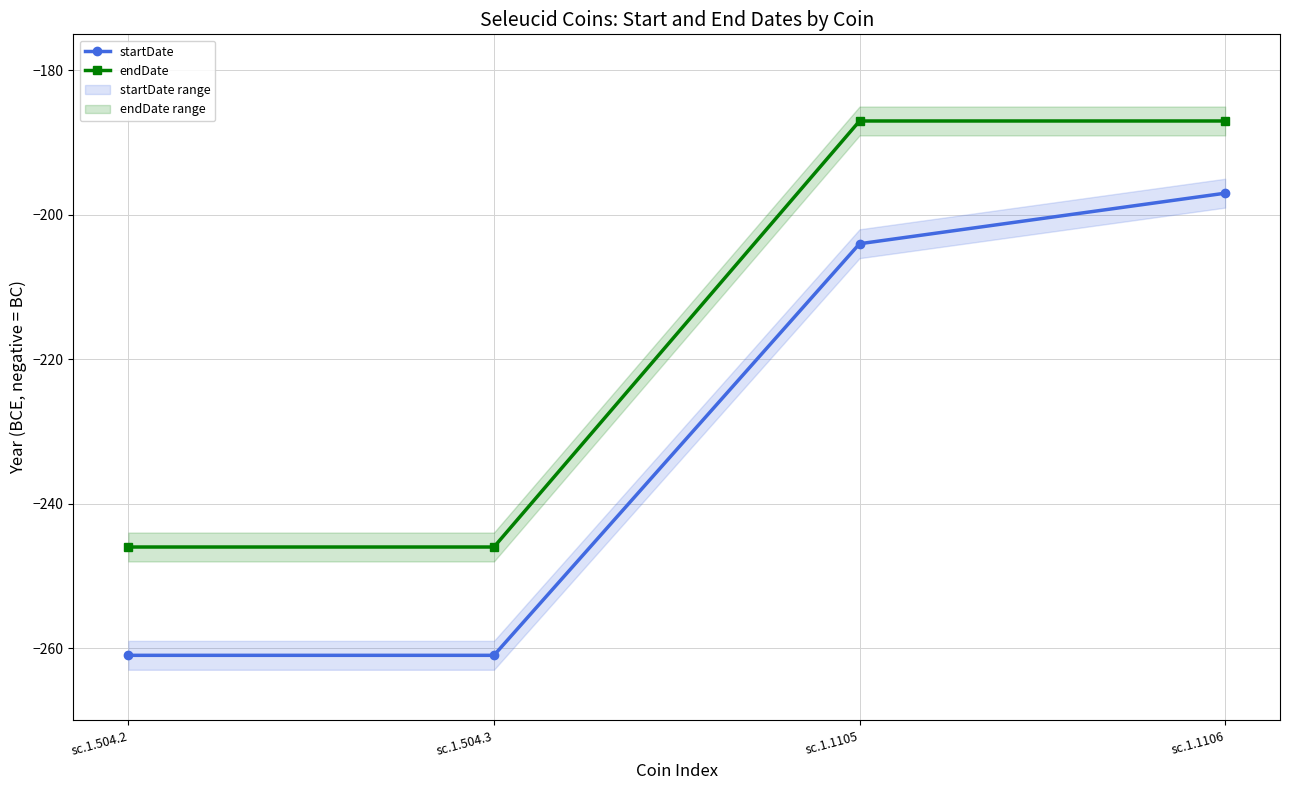

At which label does startDate reach its peak?

sc.1.1106